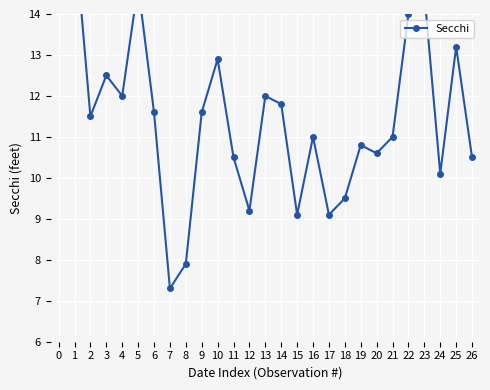

How many points are higher than both their immediate neighbors (excluding endpoints)?

8